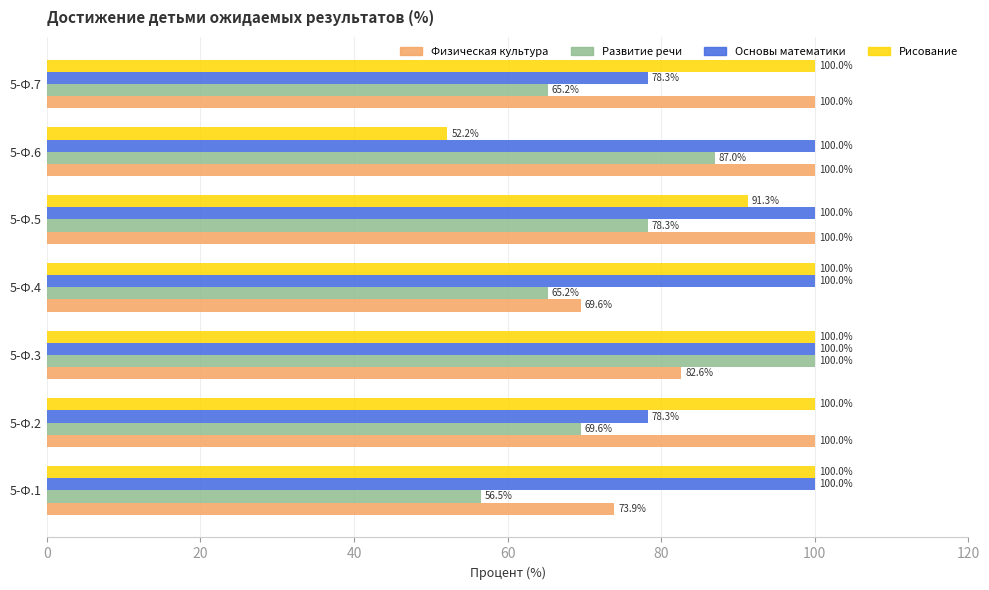

The Основы математики series shows 48.0 at 5-Ф.5. True or false?

False